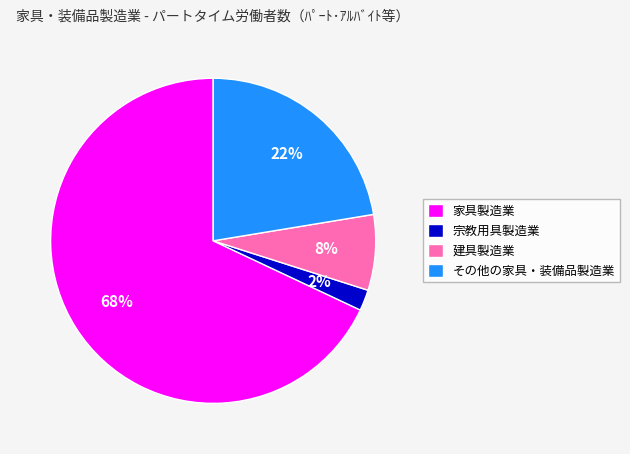

Is the sum of 家具製造業 and 宗教用具製造業 greater than half?

Yes